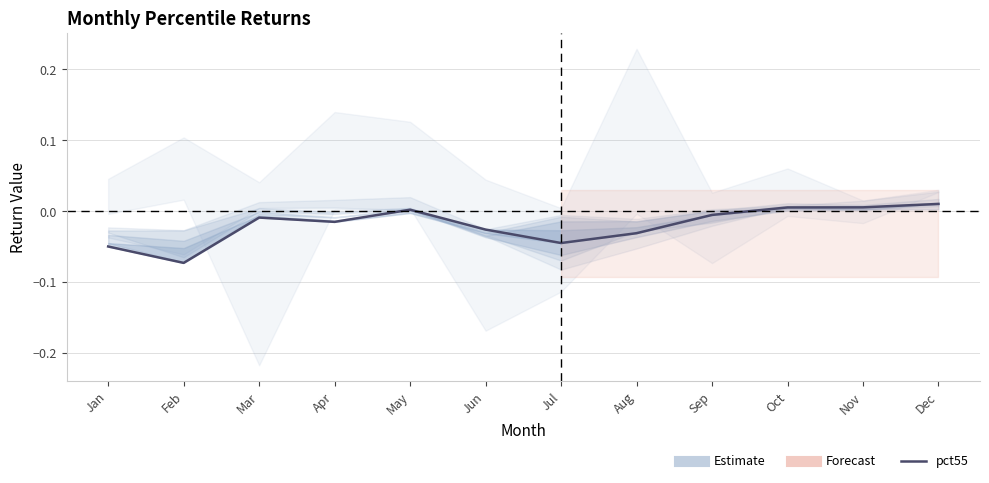

Which label corresponds to the smallest value in the chart?

Feb